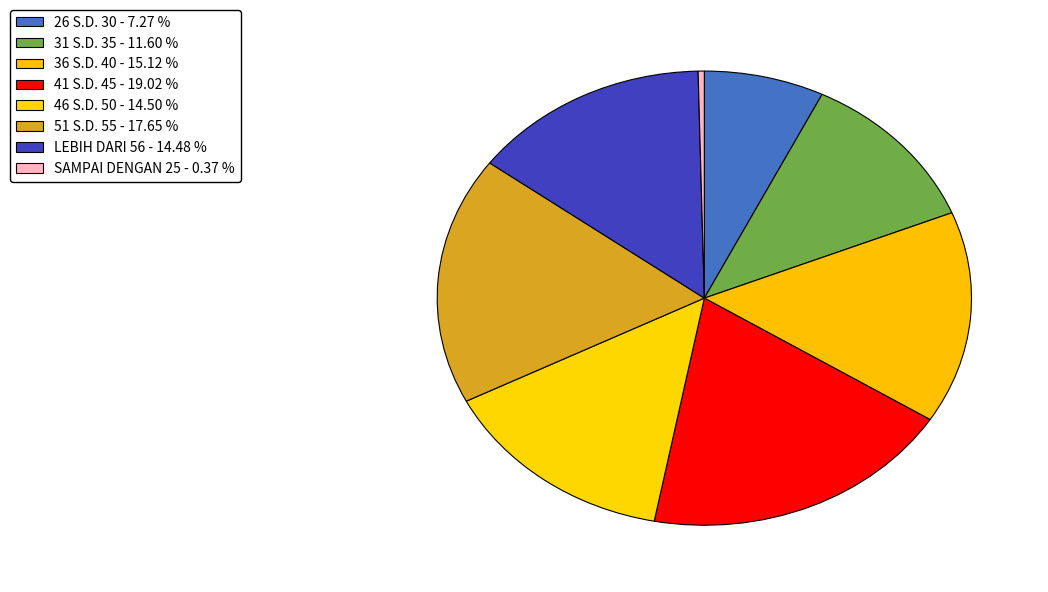

How many segments does this pie chart have?

8